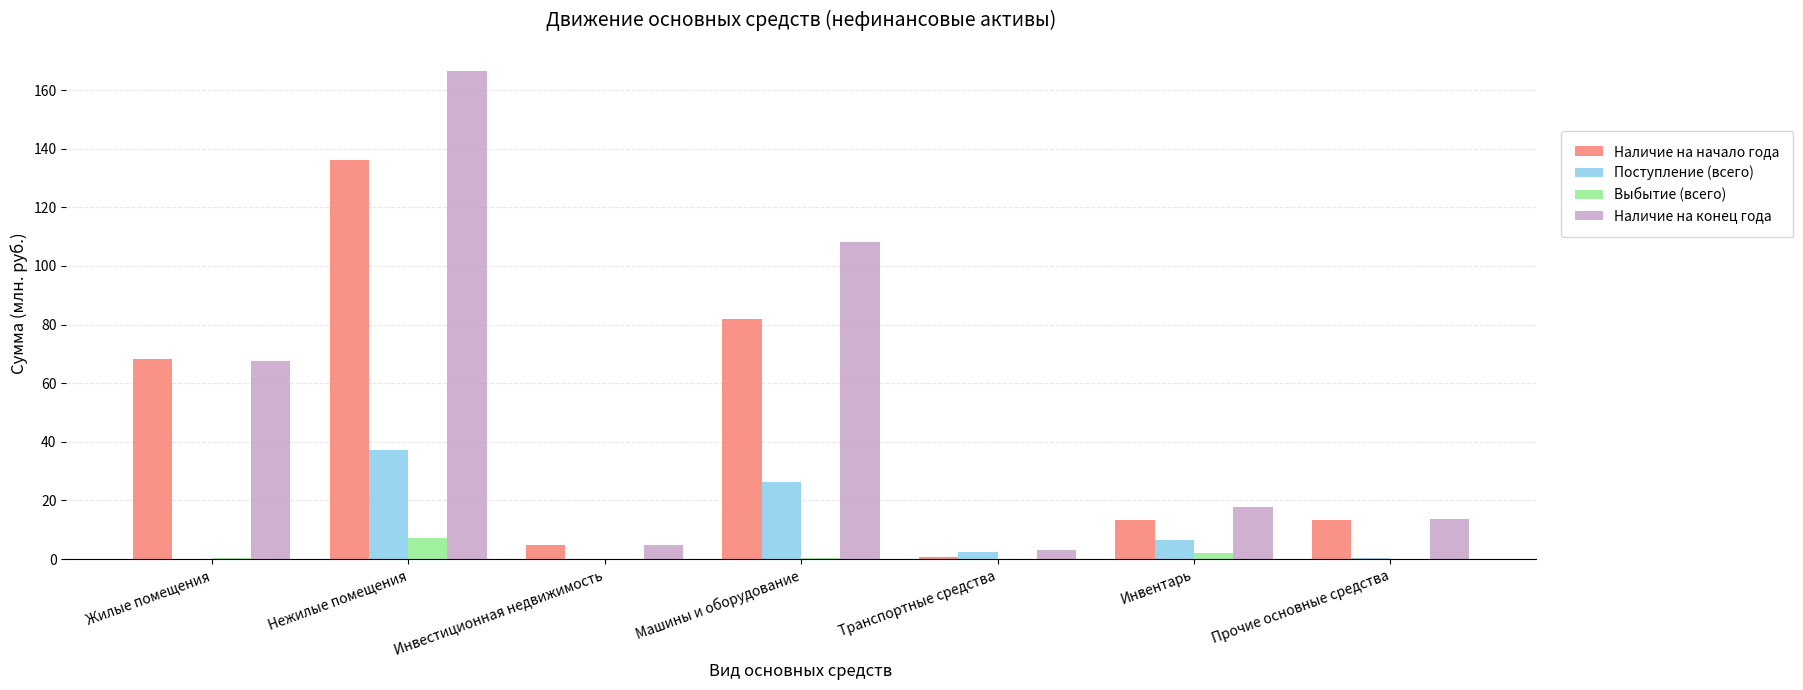

The Наличие на начало года series shows 70.5 at Нежилые помещения. True or false?

False